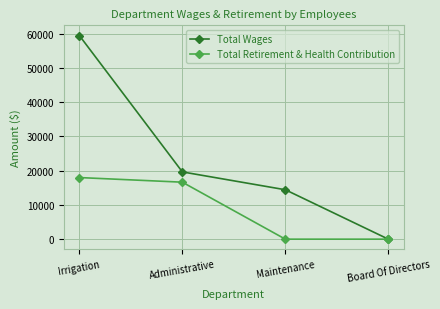

The value of Total Wages at Administrative is 19623. True or false?

True